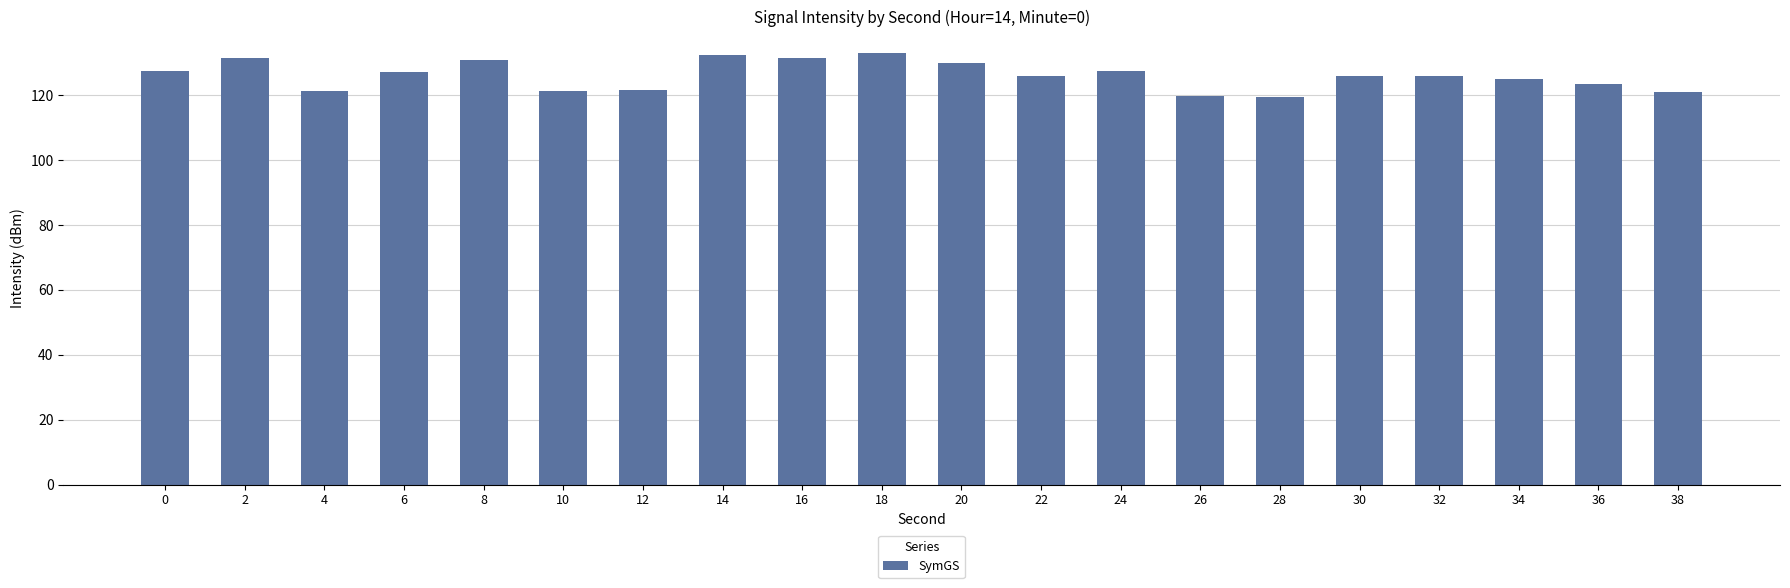

Approximately how many times larger is the value at 30 compared to 34?

1.0